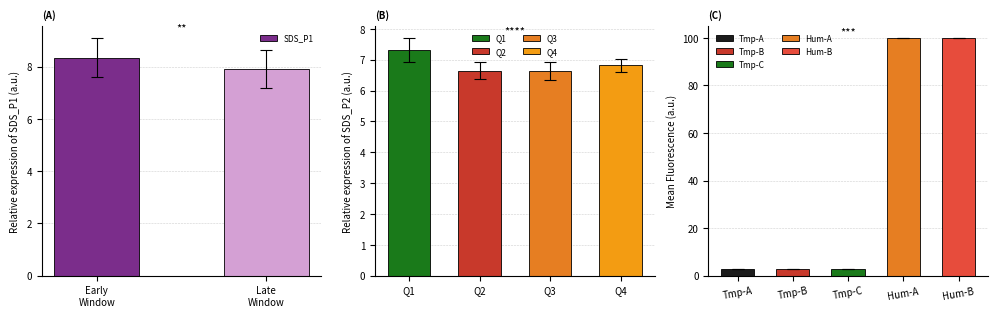

What position from the left is Early
Window?

1